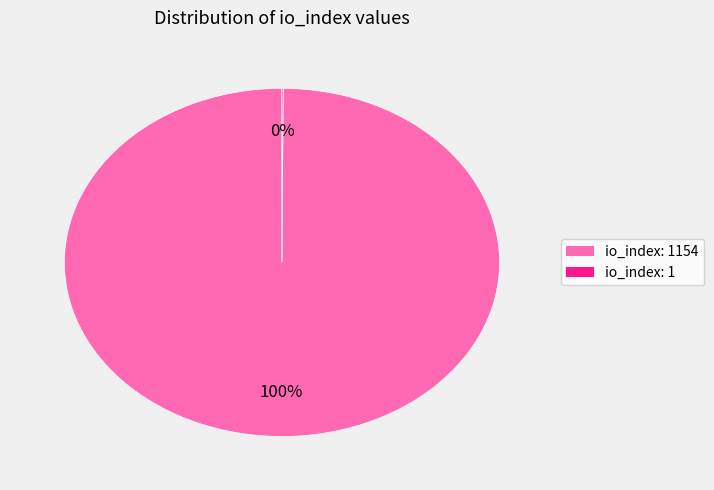

Does any single category account for the majority?

Yes